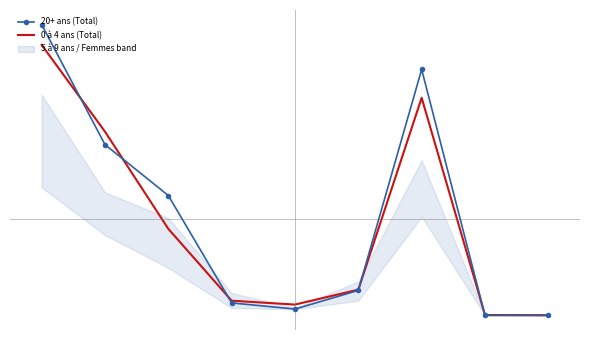

Which label corresponds to the smallest value in the chart?

8